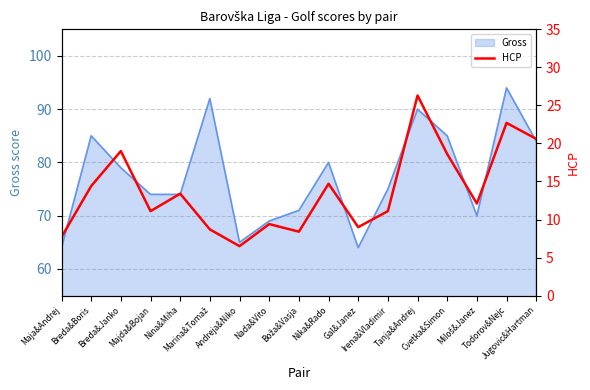

What is the highest value of the Gross series?

94